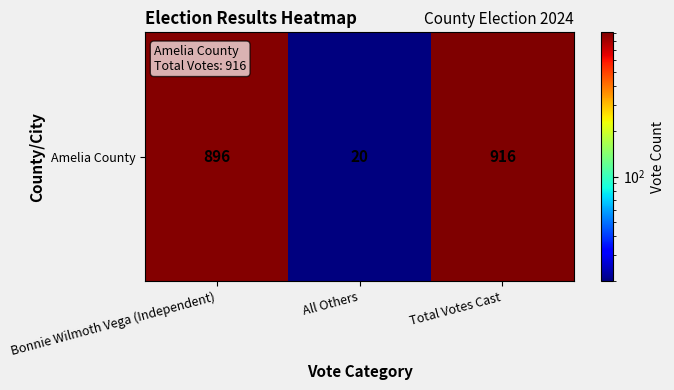

What is the difference between the maximum and minimum values?

896